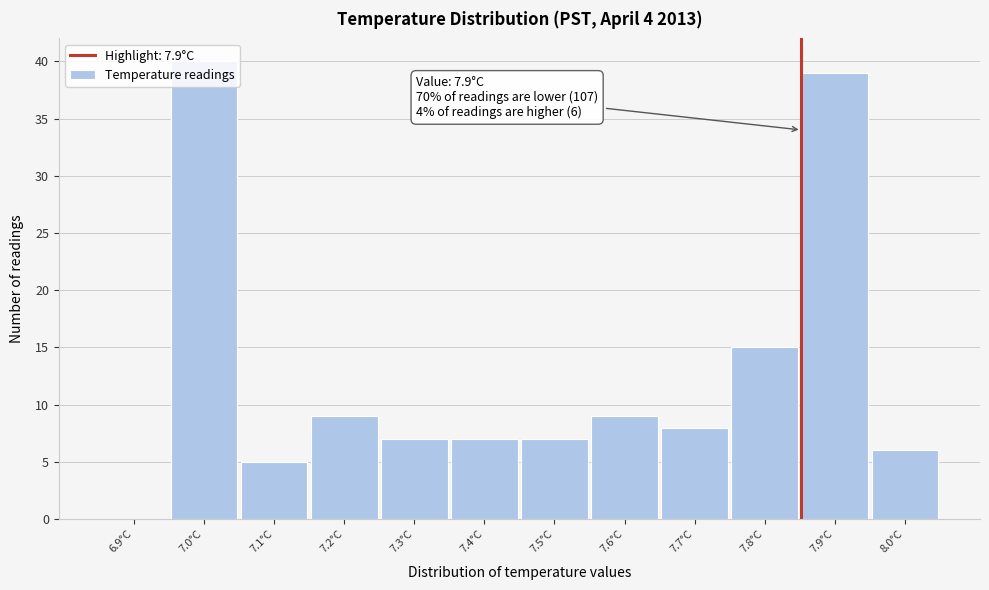

Which category has the highest value across all series?

7.0°C